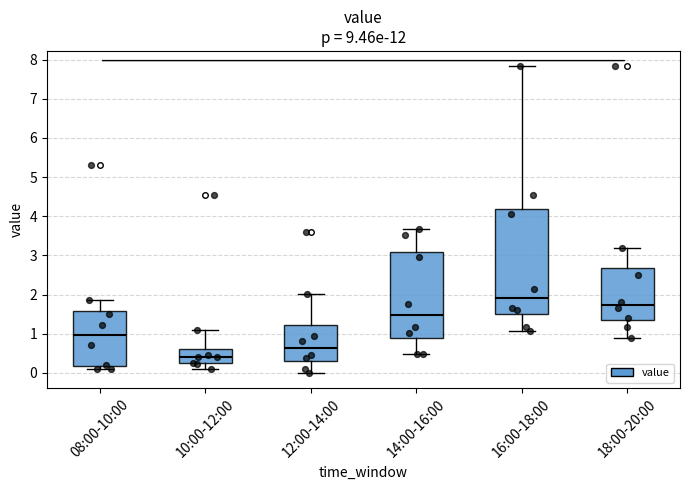

Reading left to right, read every box against the y-axis: the position of its median line, the range the box covers, and the ends of its whiskers. The values are not printed on the chart, so give them approximately, as read against the axis.

08:00-10:00: median 1.0, box 0.2 to 1.6, whiskers 0.1 to 1.9
10:00-12:00: median 0.4, box 0.2 to 0.6, whiskers 0.1 to 1.1
12:00-14:00: median 0.6, box 0.3 to 1.2, whiskers 0.0 to 2.0
14:00-16:00: median 1.5, box 0.9 to 3.1, whiskers 0.5 to 3.7
16:00-18:00: median 1.9, box 1.5 to 4.2, whiskers 1.1 to 7.8
18:00-20:00: median 1.7, box 1.3 to 2.7, whiskers 0.9 to 3.2